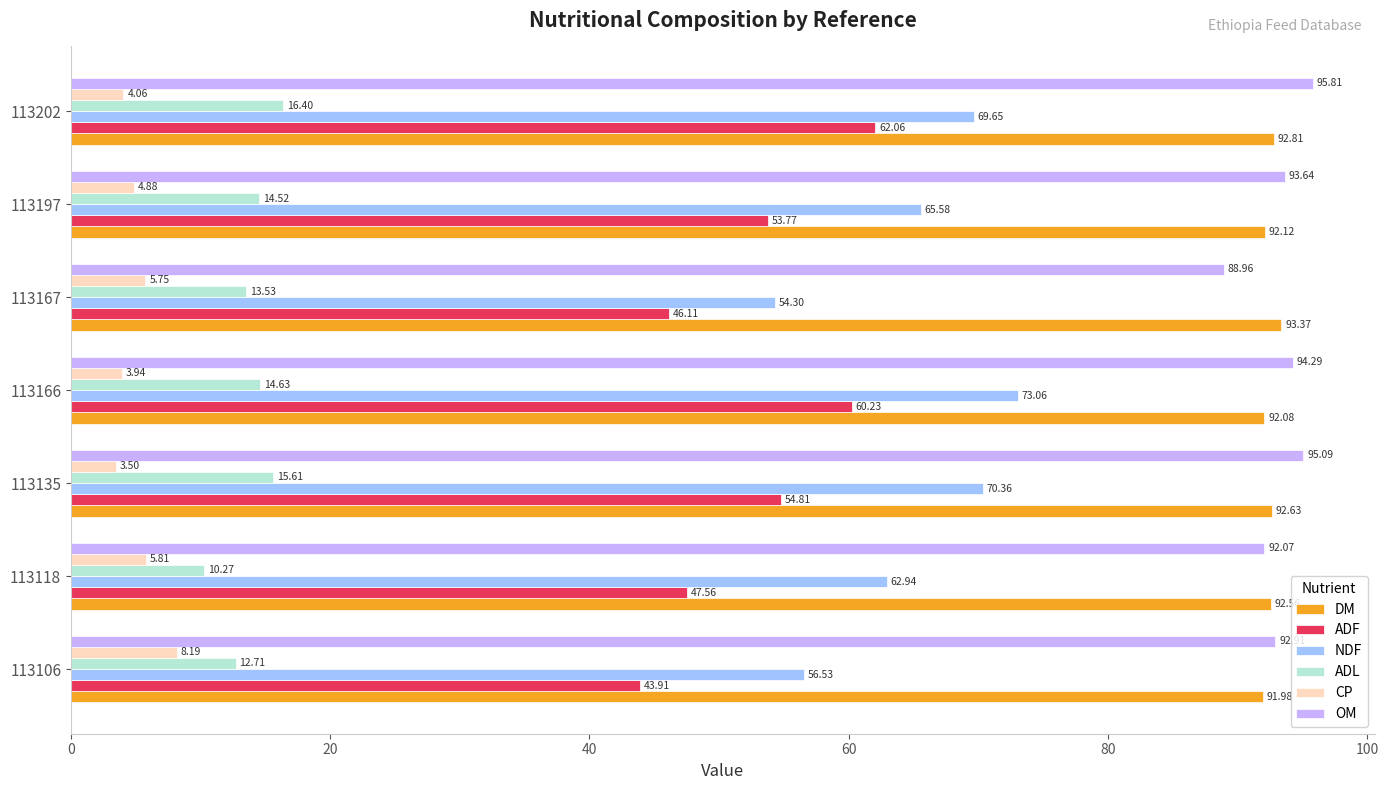

Which series has the widest spread of values?

NDF